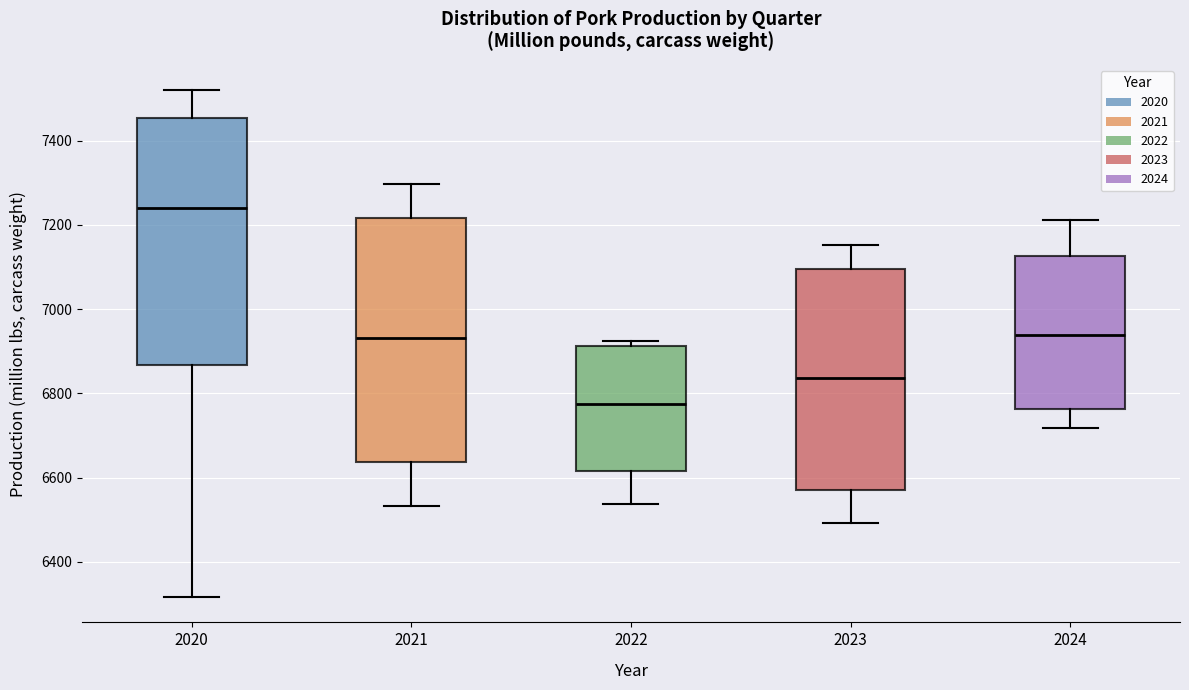

Where does the median line of the box at x = 2022 sit on the y-axis? The values are not printed on the chart, so give them approximately, as read against the axis.

6780